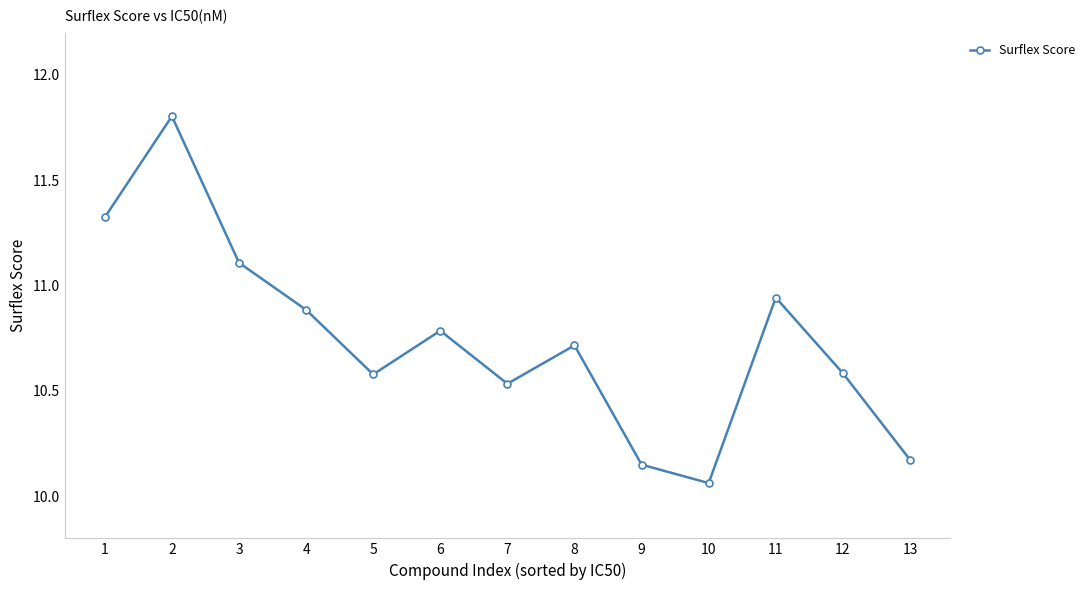

What is the ratio of the value at 2 to the value at 1?

1.0